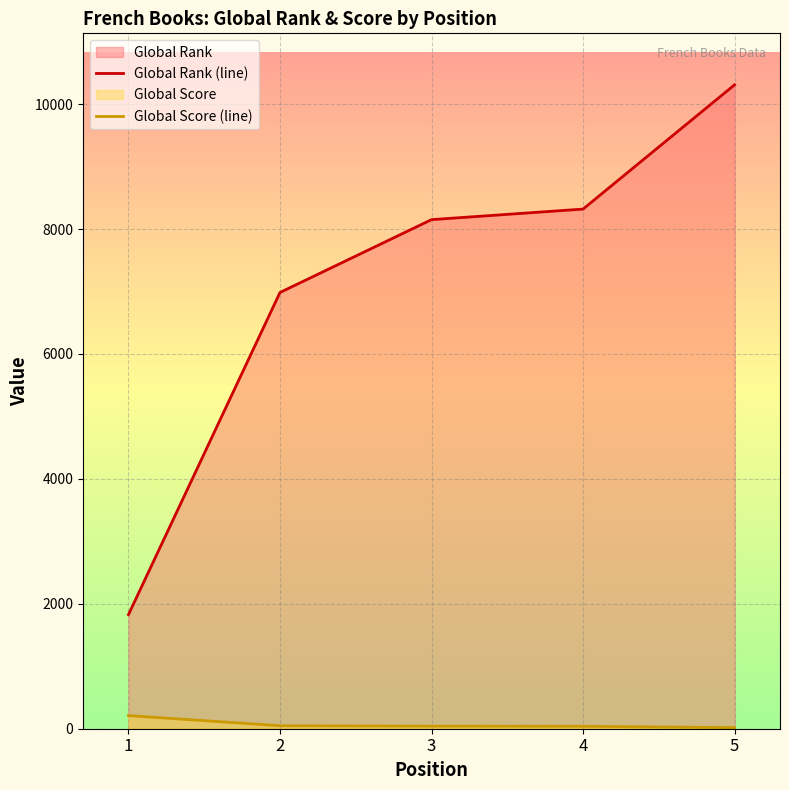

True or false: Global Rank (line) has more than 0 points higher than both neighbors.

False